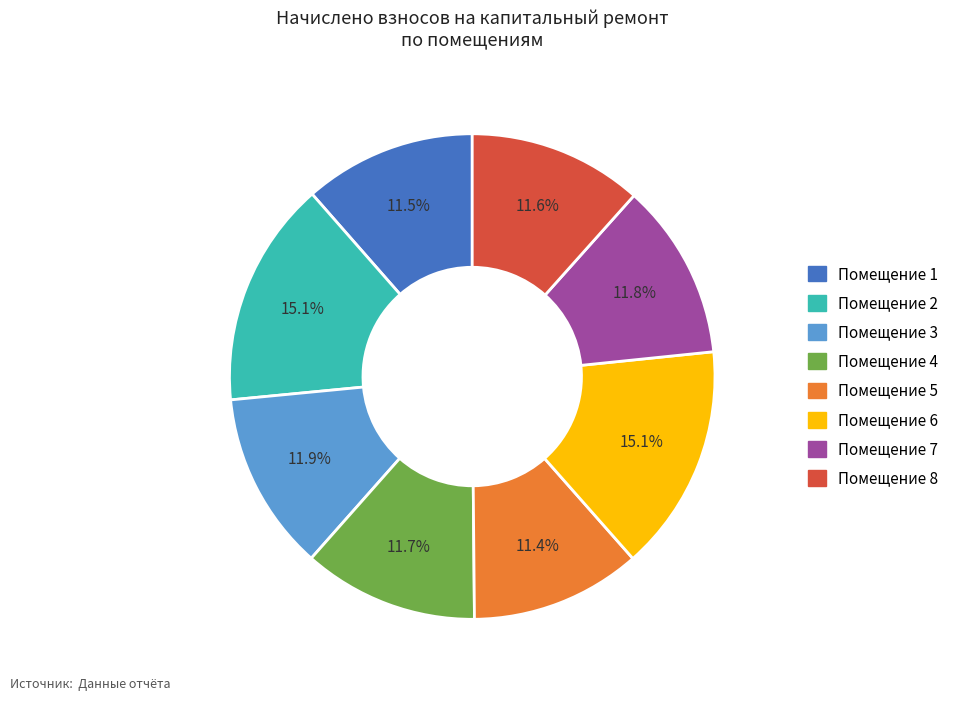

Is there a majority slice in this chart?

No